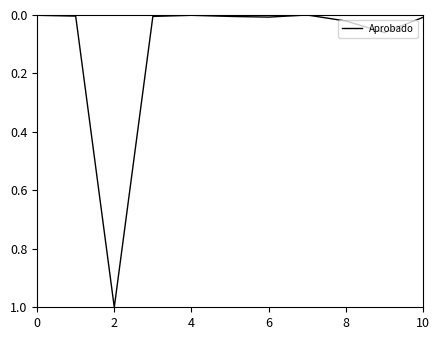

True or false: the data has more than 0 interior local peaks.

True